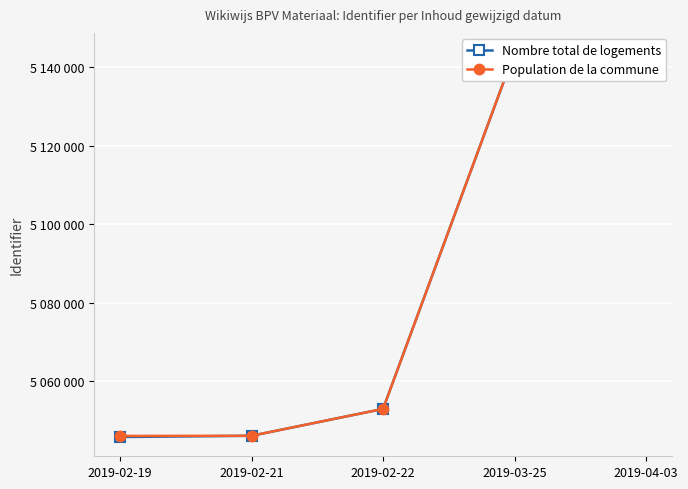

Between 2019-02-21 and 2019-04-03, which series saw the biggest shift?

Nombre total de logements